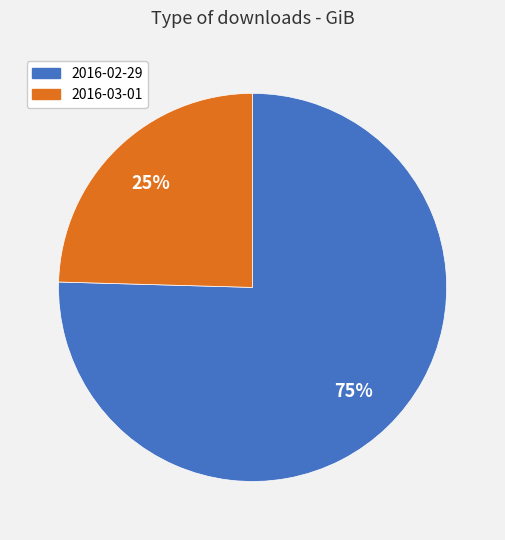

Which slice represents more than half of the pie?

2016-02-29